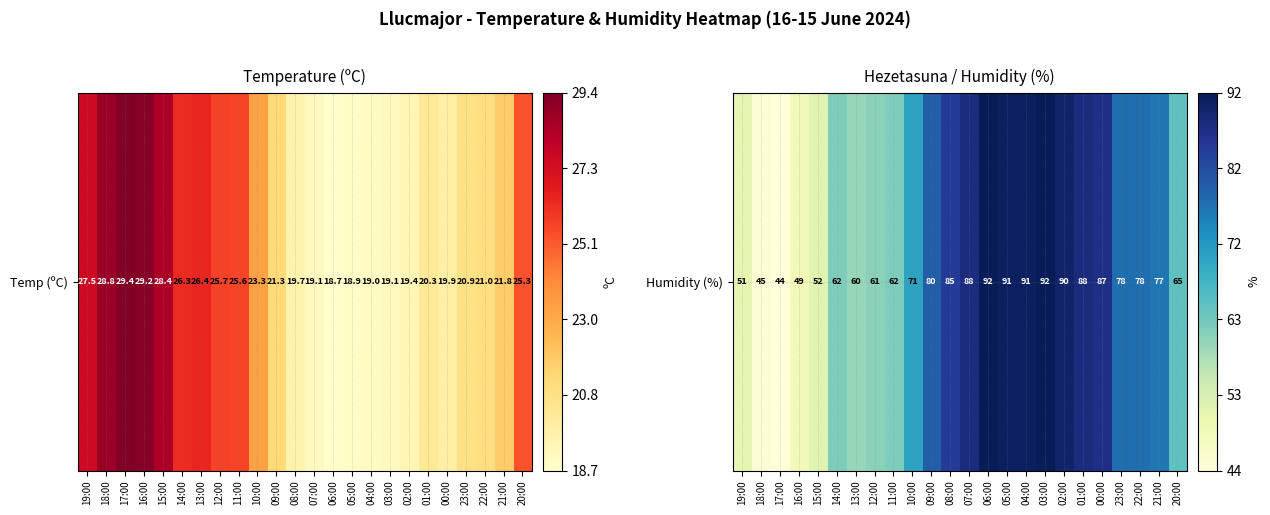

The value at 16:00 is 49. True or false?

True